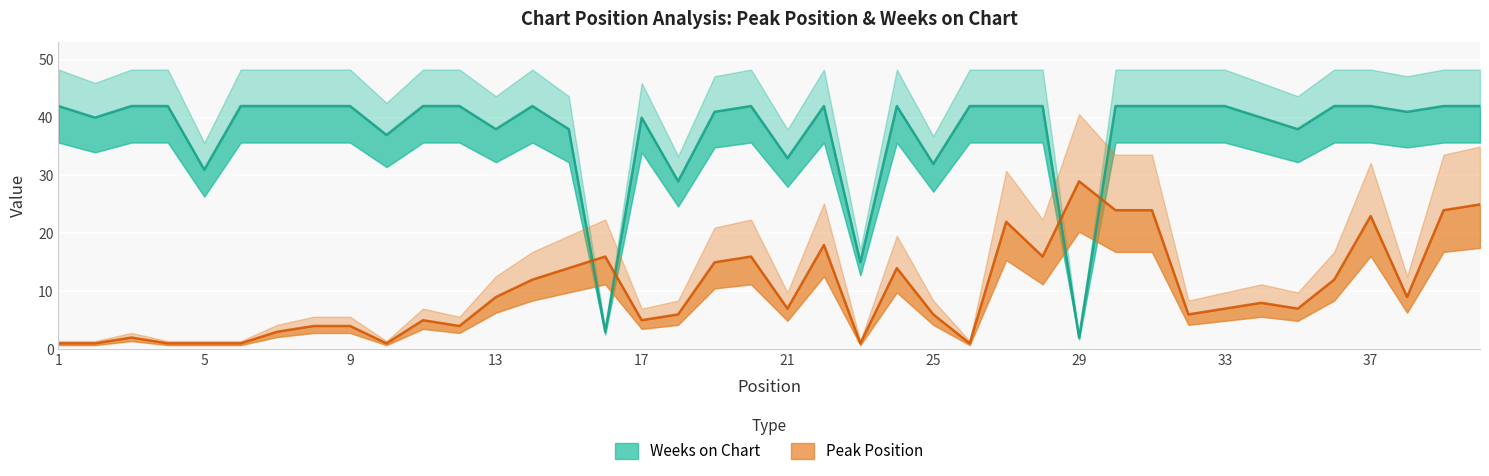

True or false: Peak Position has a value of 6 at 20.

False